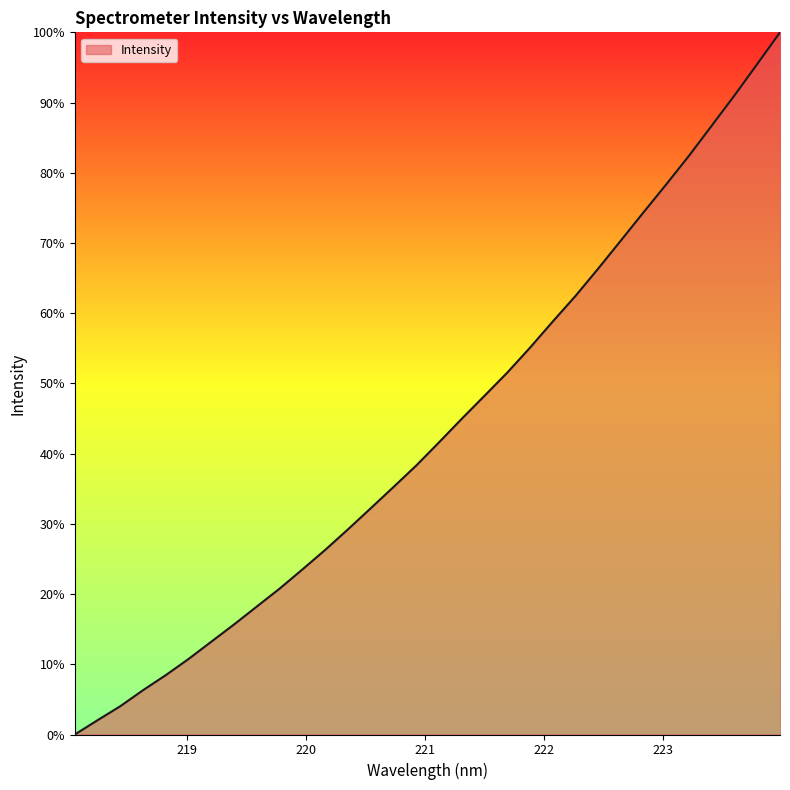

What is the difference between the maximum and minimum values?

100.0